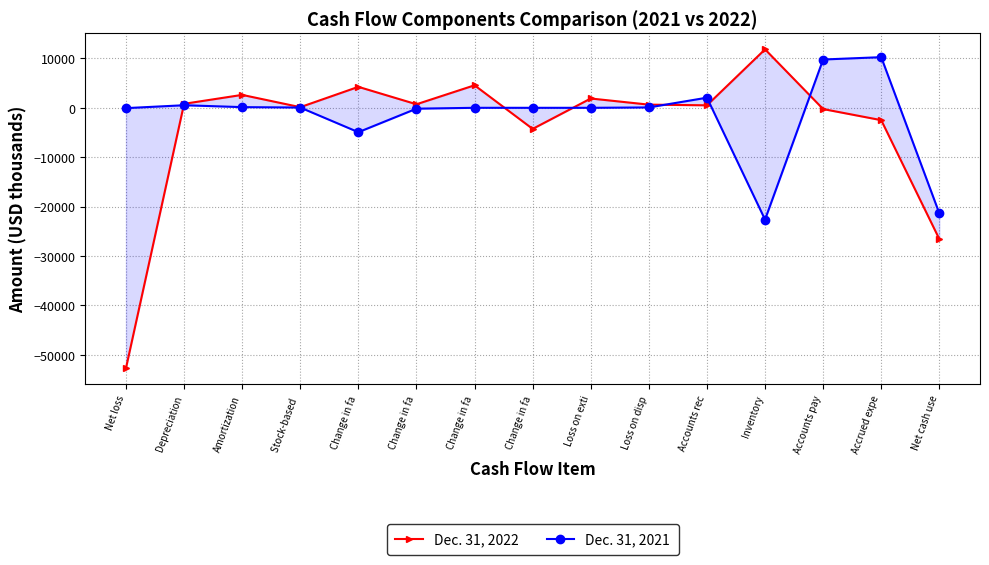

At which category is the sum across all series the highest?

Accounts pay